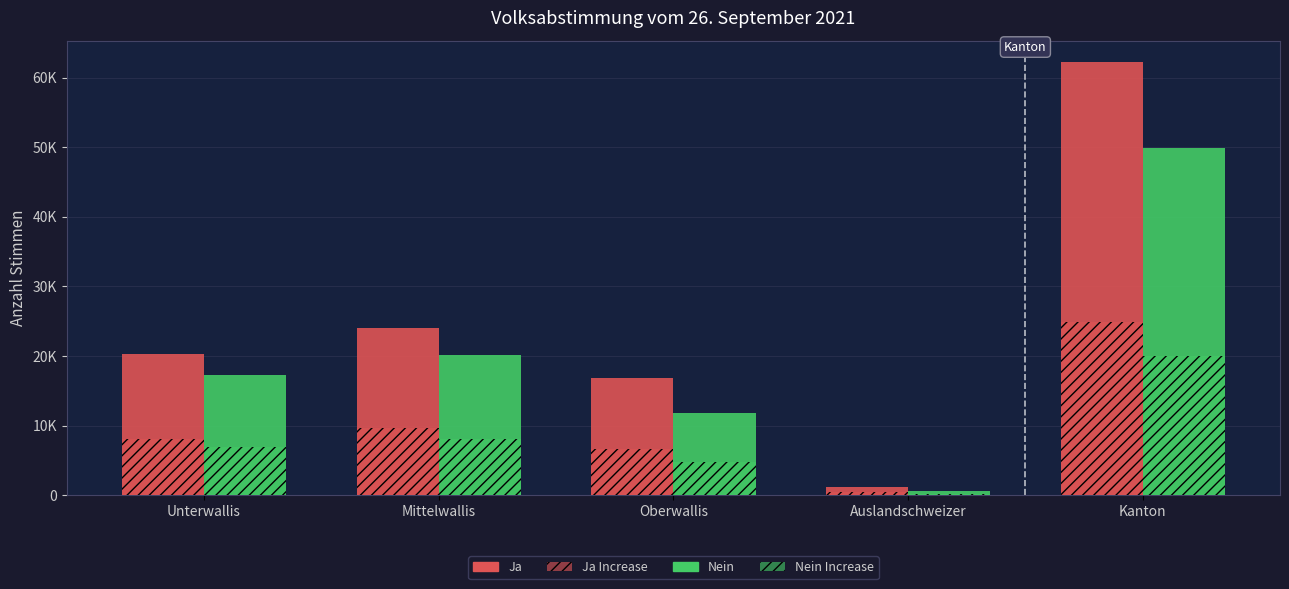

Does the chart contain stacked bars?

No